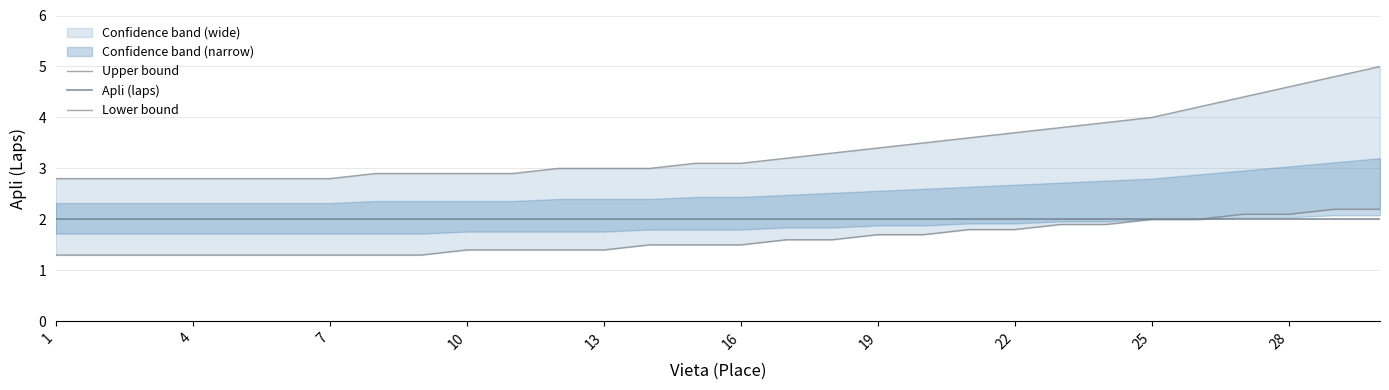

Which has a higher value, 28 or 22?

28